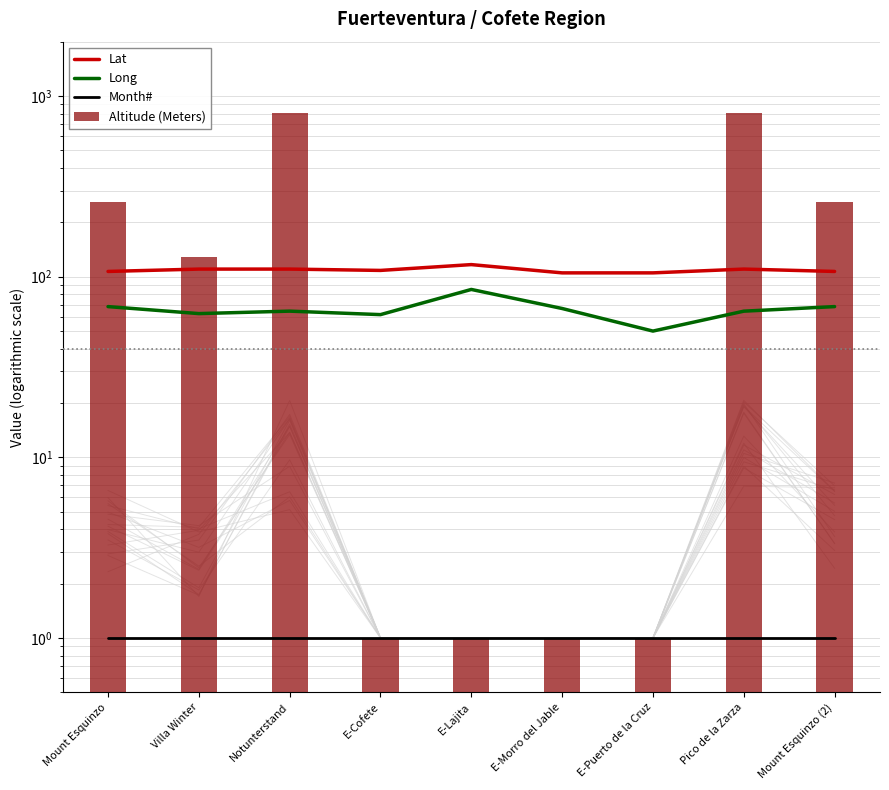

What is the greatest value displayed?

810.0